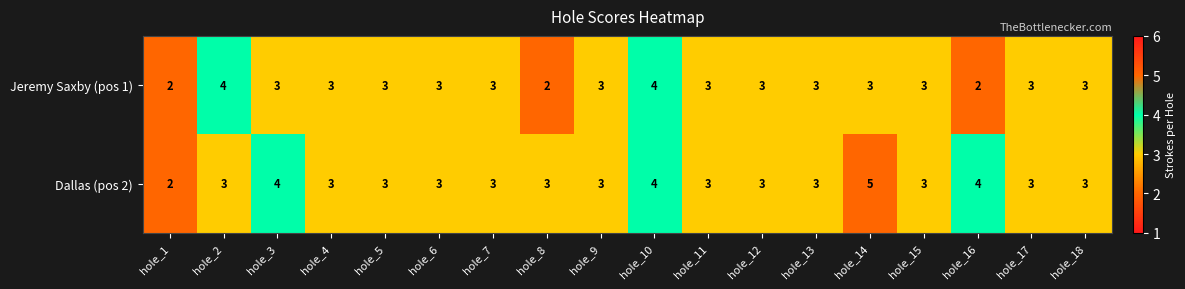

Rank the series by their average value, from lowest to highest.

Jeremy Saxby (pos 1), Dallas (pos 2)